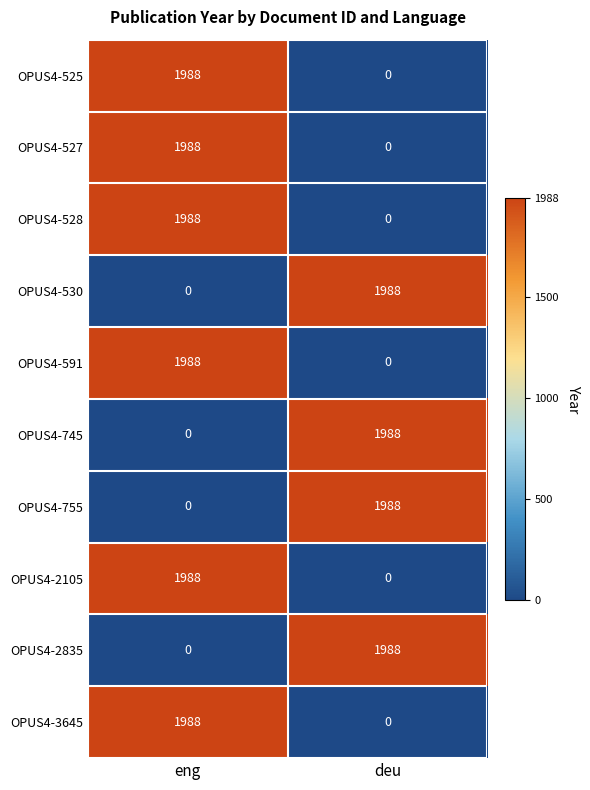

What is the highest value of the OPUS4-755 series?

1988